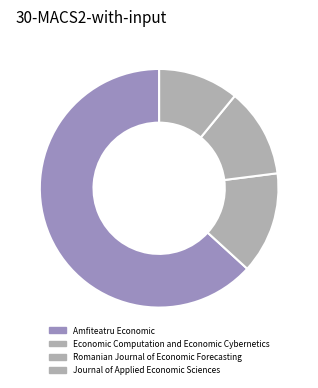

To the nearest percent, what portion does Amfiteatru Economic represent?

63%